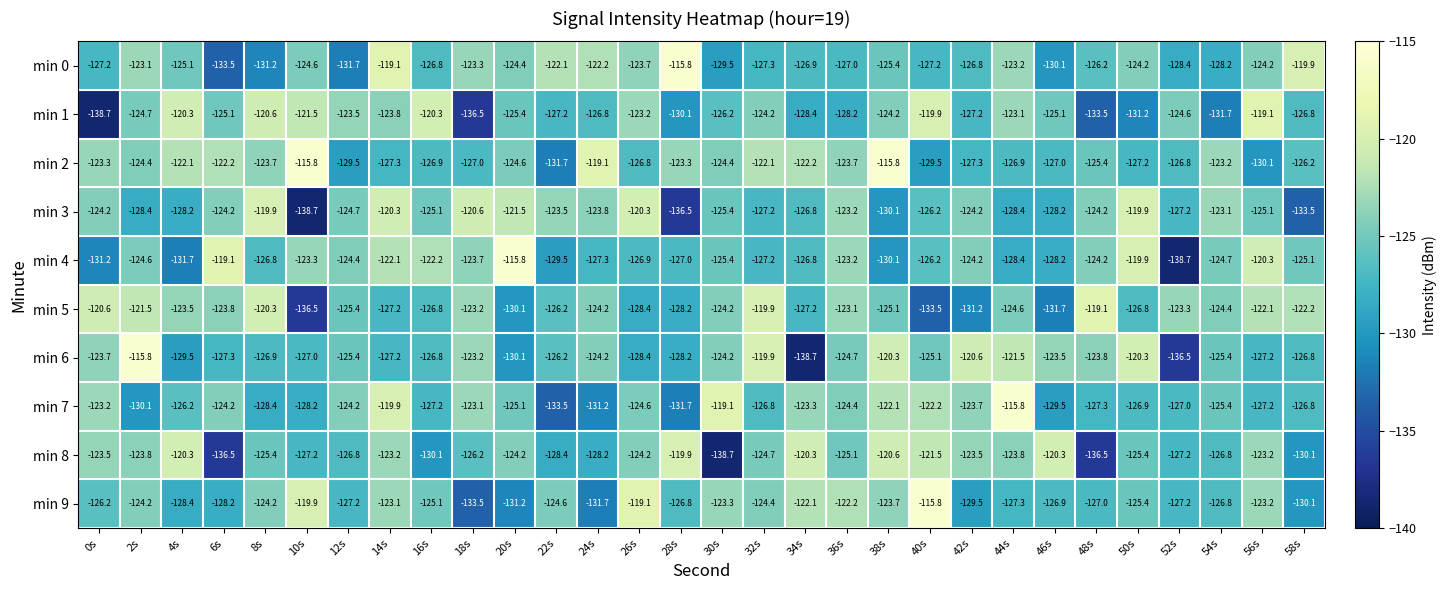

The value of min 8 at 14s is -66.4. True or false?

False